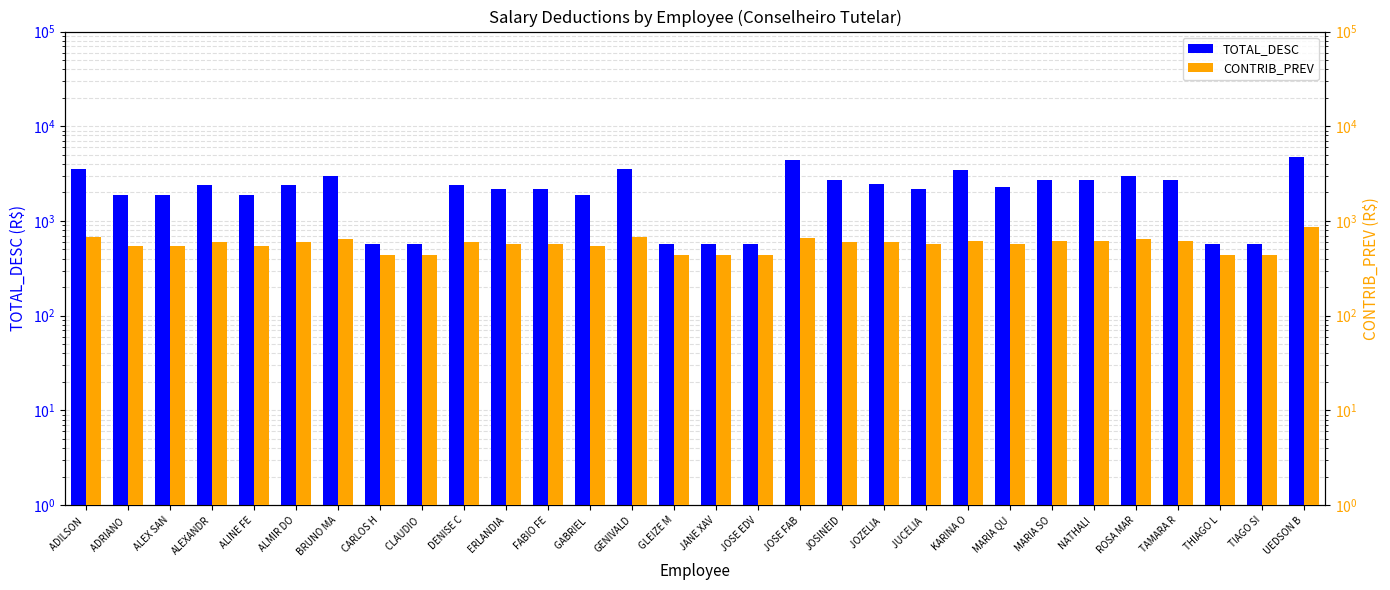

Reading right to left, list all the values displayed in this chart.

TOTAL_DESC: 4744.9	573.8	573.8	2690.6	2961.6	2690.6	2690.6	2295.8	3432.4	2150.5	2439.6	2681.0	4391.6	573.8	573.8	573.8	3503.4	1885.2	2150.5	2150.5	2419.7	573.8	573.8	2961.6	2419.7	1885.2	2419.7	1885.2	1885.2	3503.4
CONTRIB_PREV: 856.5	440.0	440.0	616.0	638.0	616.0	616.0	572.0	616.0	572.0	594.0	594.0	660.0	440.0	440.0	440.0	682.0	550.0	572.0	572.0	594.0	440.0	440.0	638.0	594.0	550.0	594.0	550.0	550.0	682.0